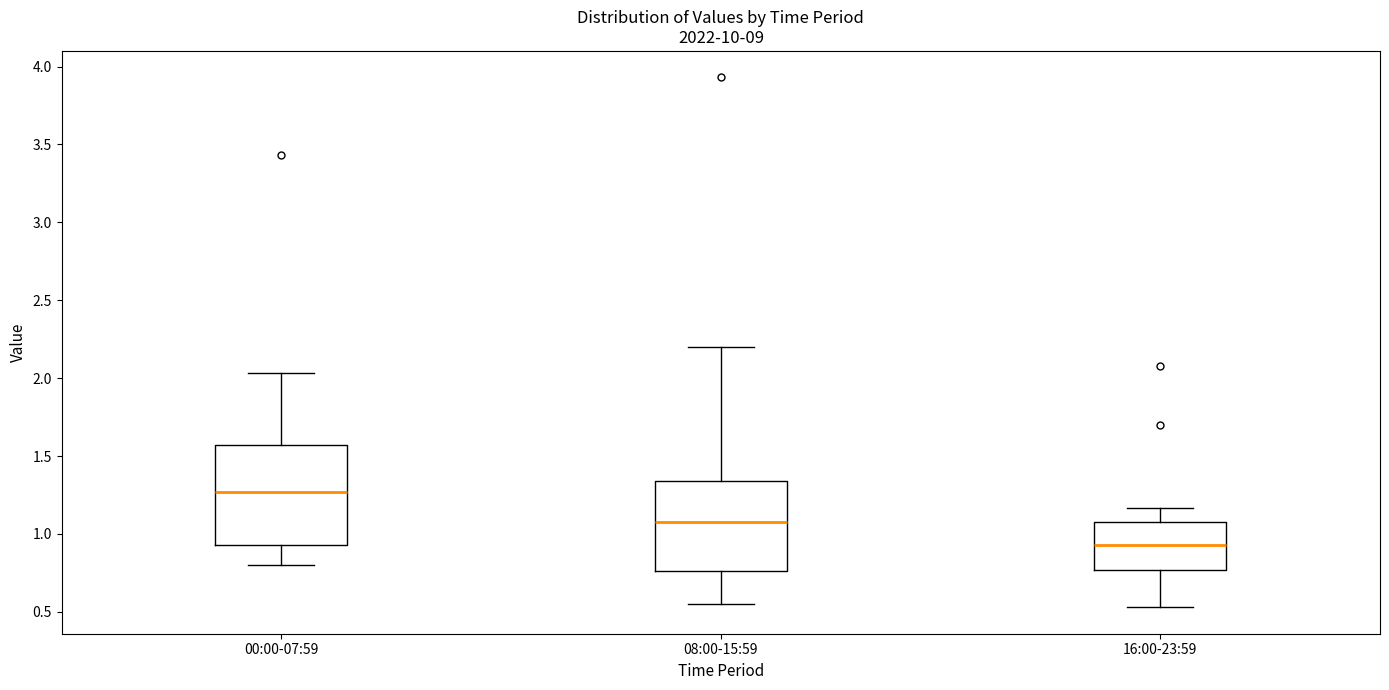

Reading left to right, transcribe this box plot: for each box, give where its median line is, the range the box spans, and where its two whiskers end, as read against the y-axis. The values are not printed on the chart, so give them approximately, as read against the axis.

00:00-07:59: median 1.25, box 0.95 to 1.55, whiskers 0.80 to 2.05
08:00-15:59: median 1.10, box 0.75 to 1.35, whiskers 0.55 to 2.20
16:00-23:59: median 0.95, box 0.75 to 1.10, whiskers 0.55 to 1.15